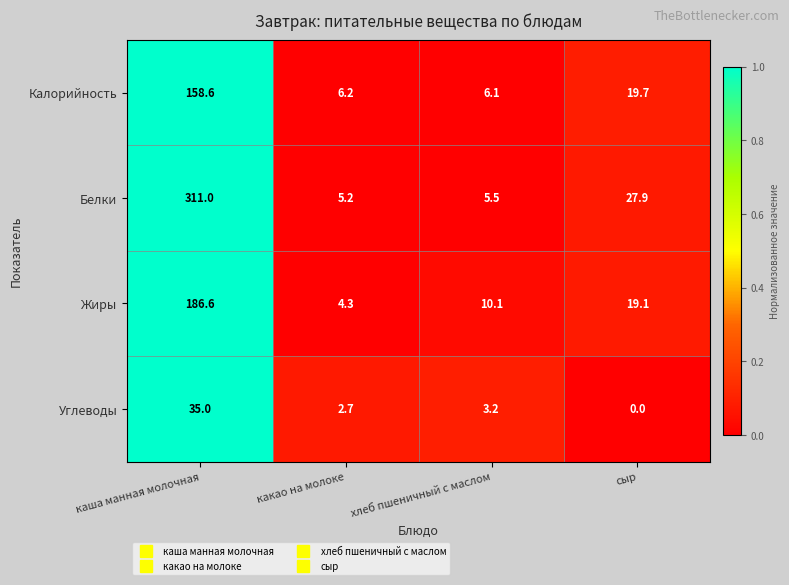

Which category has the highest value across all series?

каша манная молочная